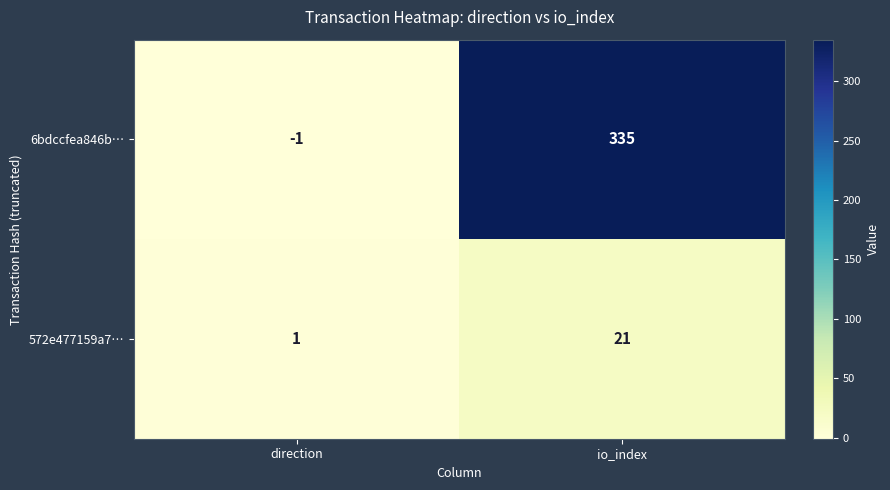

Count the number of data series in this chart.

2